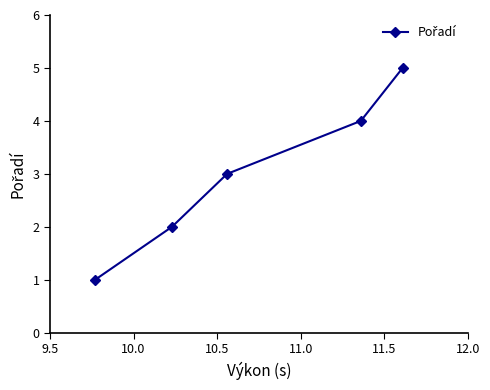

How many lines are shown in the chart?

1